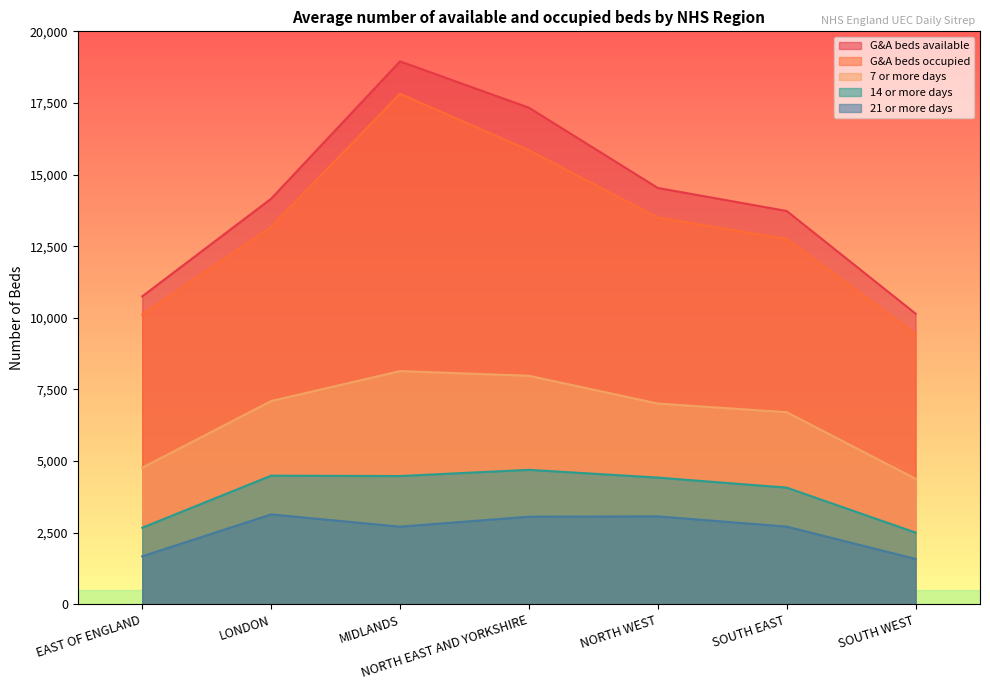

Which category has the lowest value in the 7 or more days series?

SOUTH WEST